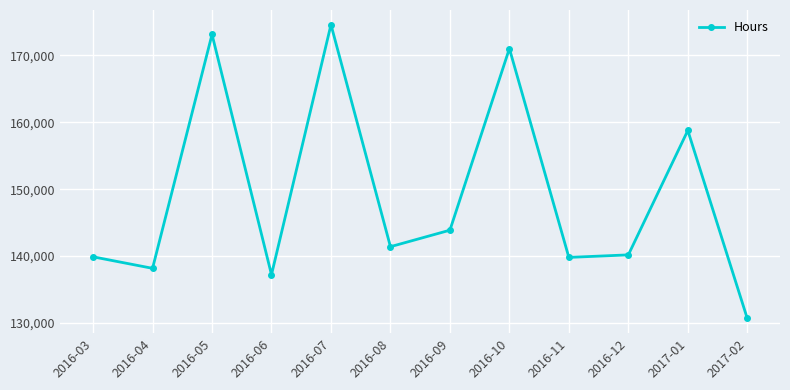

How many points are higher than both their immediate neighbors (excluding endpoints)?

4